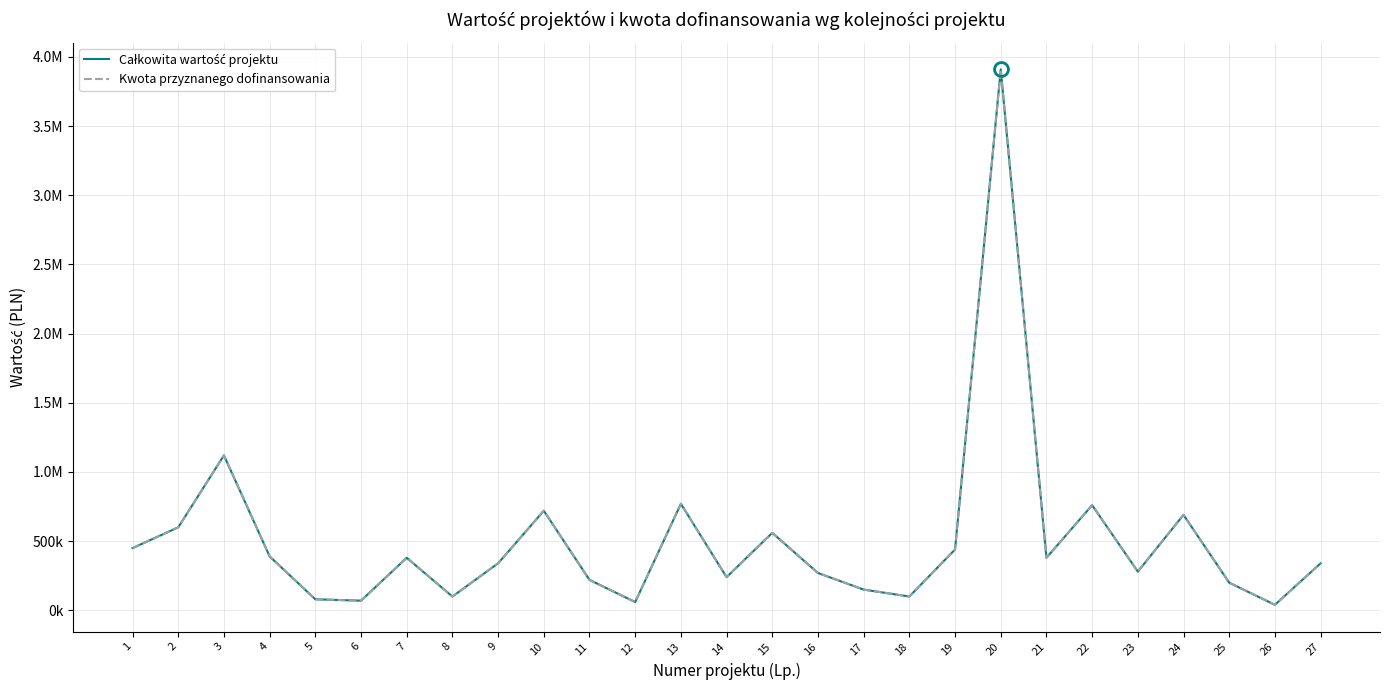

What is the difference between the Całkowita wartość projektu values at 18 and 15?

460000.0